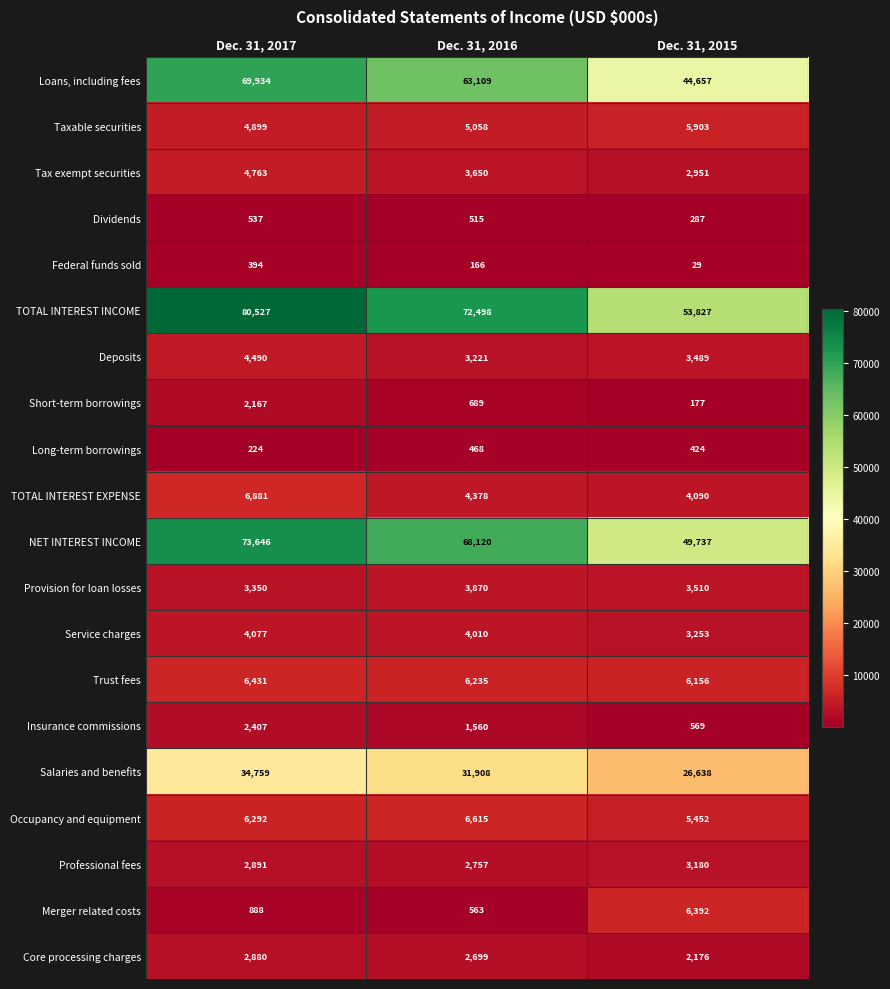

What is the total value across all series at Dec. 31, 2017?

312437